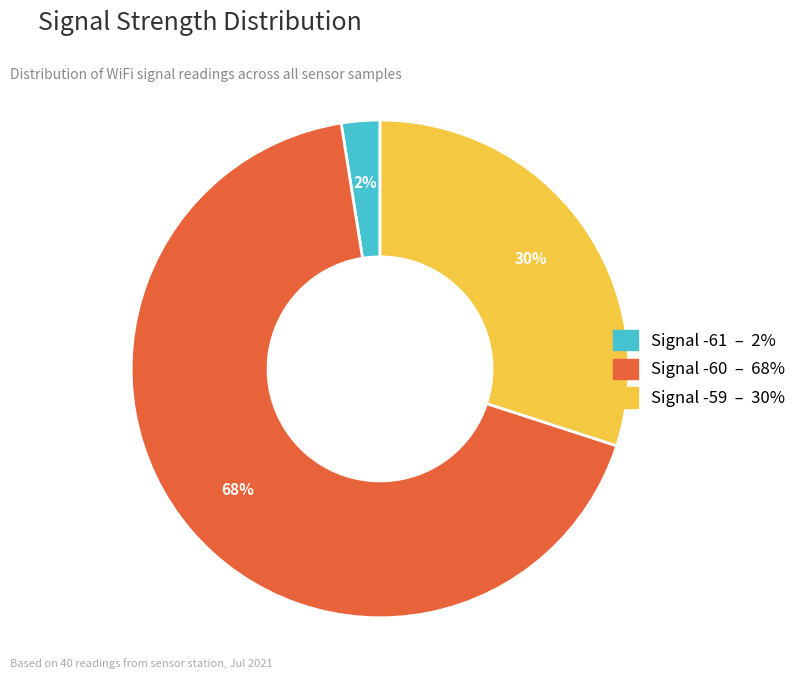

Is there a majority slice in this chart?

Yes